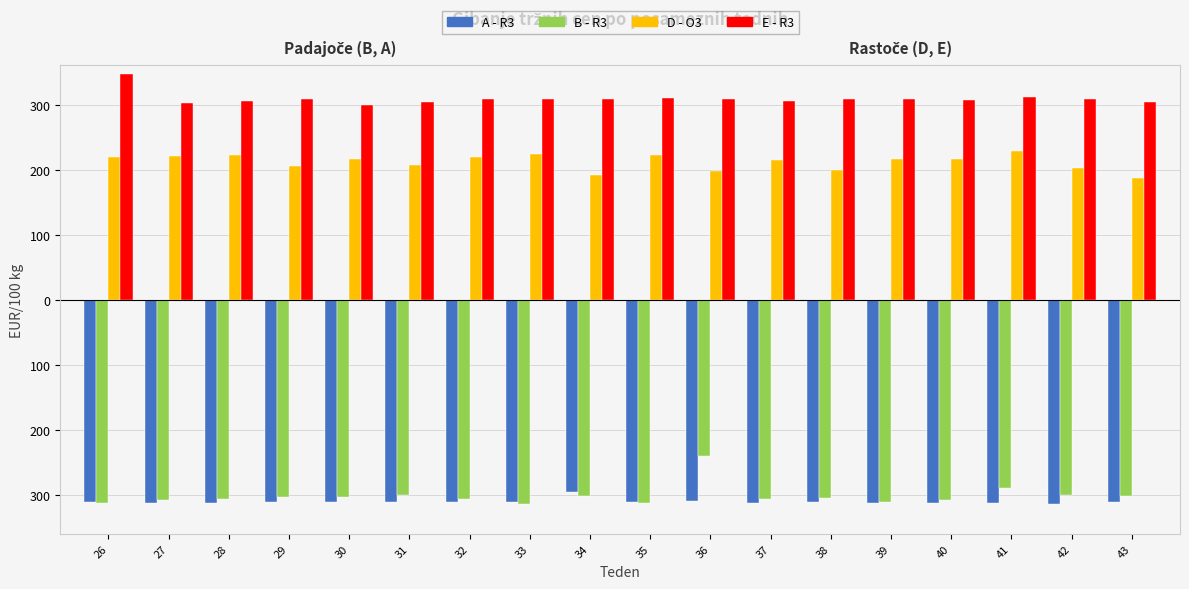

Rank the categories by B - R3 value from highest to lowest.

36, 41, 31, 42, 43, 34, 29, 30, 38, 28, 32, 37, 40, 27, 39, 26, 35, 33